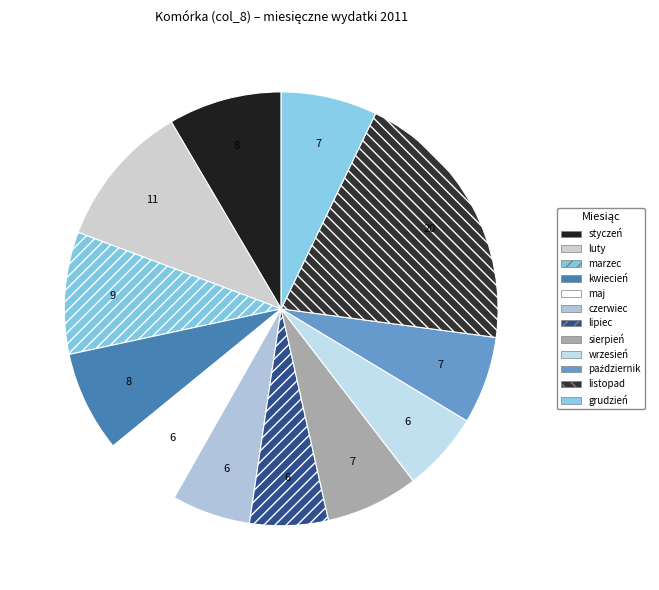

Is there any slice that represents more than half of the pie?

No